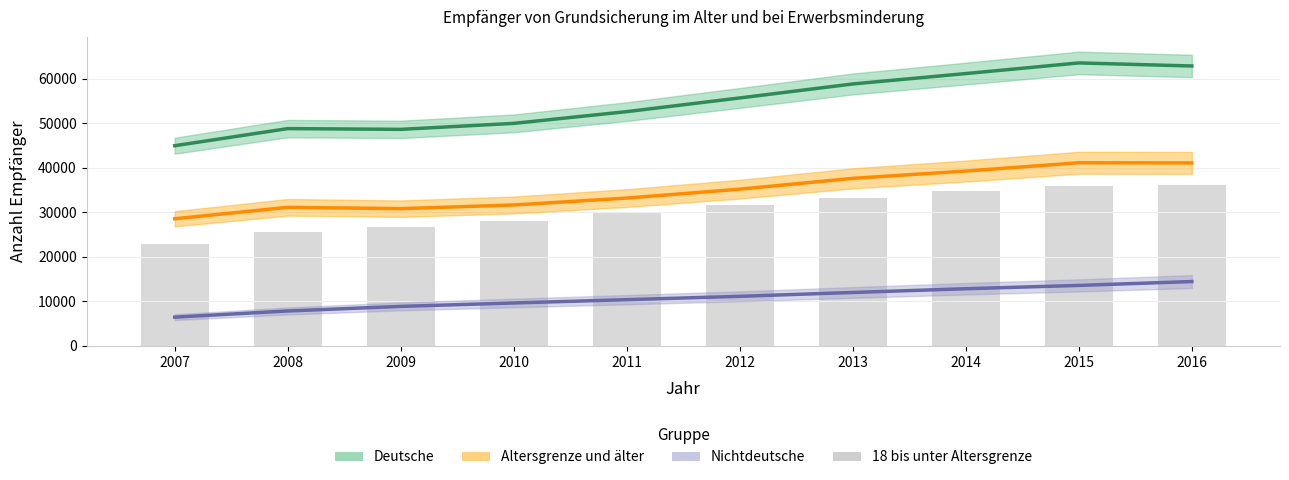

What is the difference between the second highest and minimum values?

13127